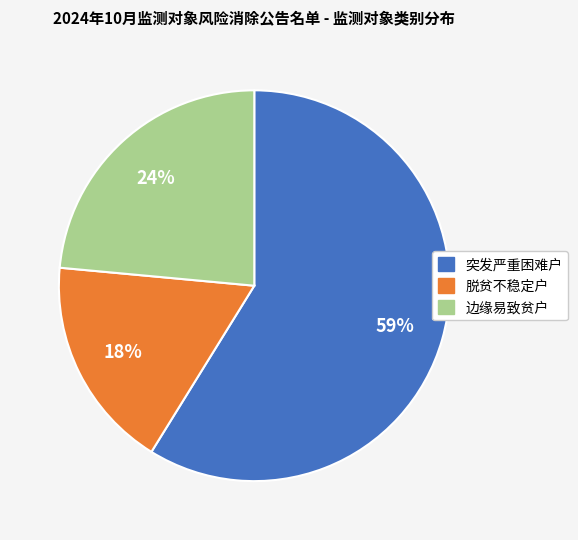

True or false: 边缘易致贫户 accounts for 24% of the total.

True